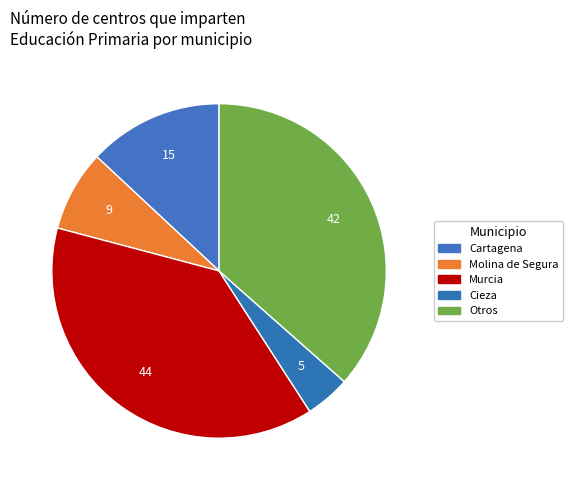

How many slices are in this pie chart?

5